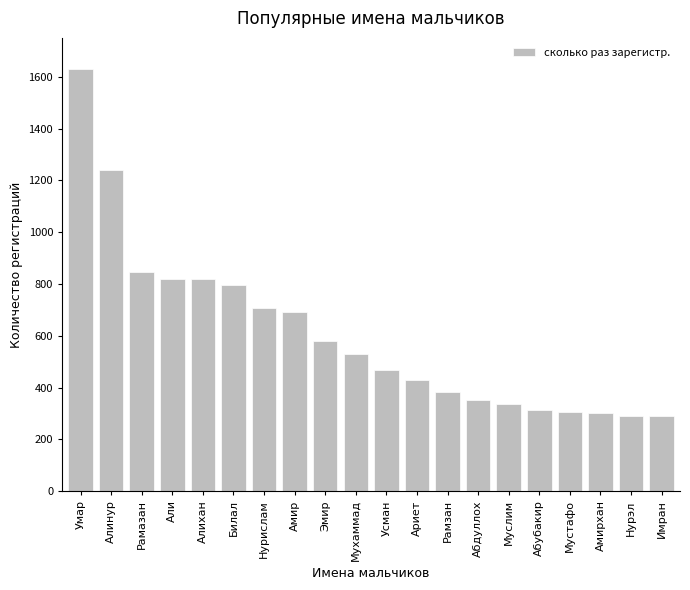

Which label corresponds to the largest value in the chart?

Умар